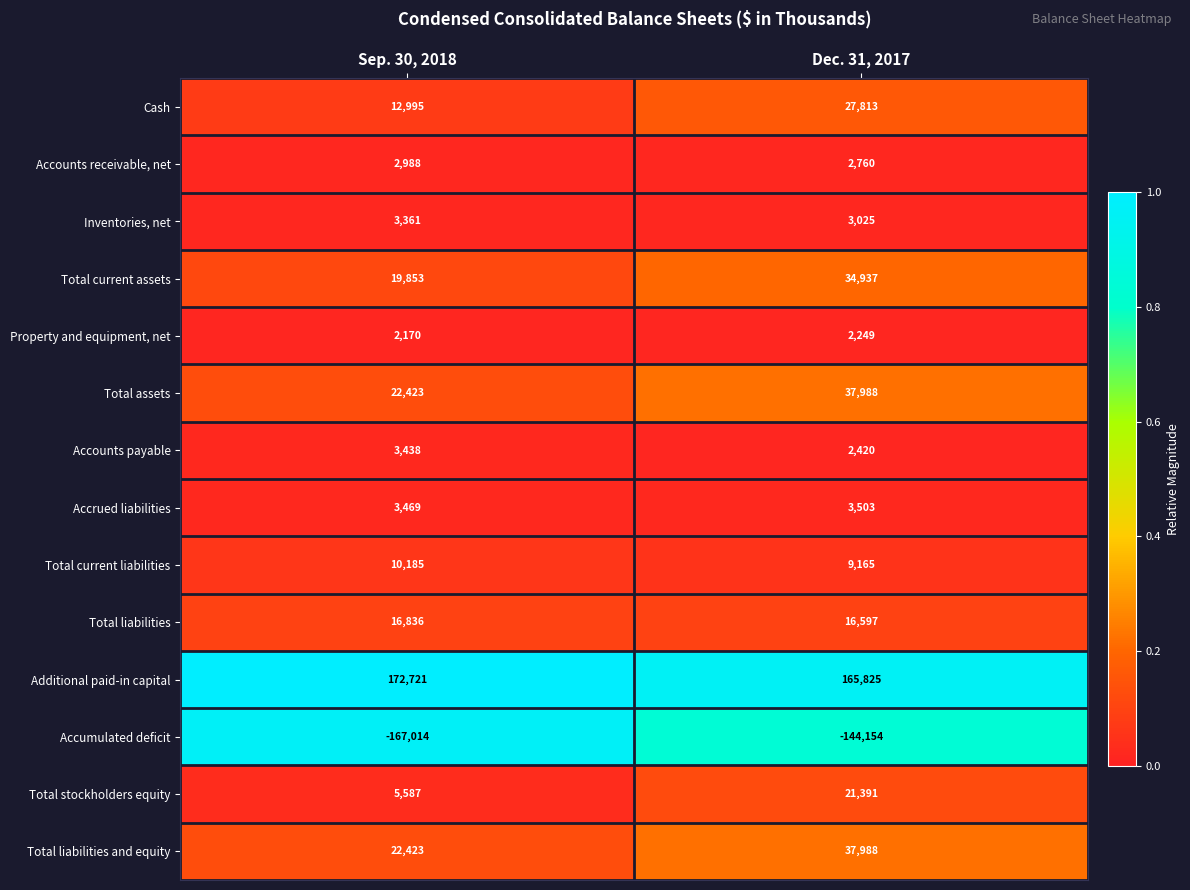

True or false: Total current assets has a value of 10855 at Dec. 31, 2017.

False